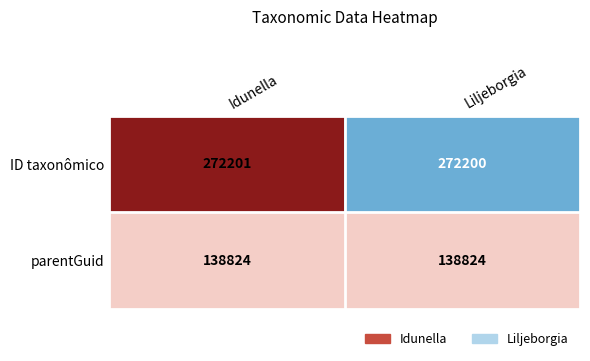

Which series changed the most between Idunella and Liljeborgia?

ID taxonômico